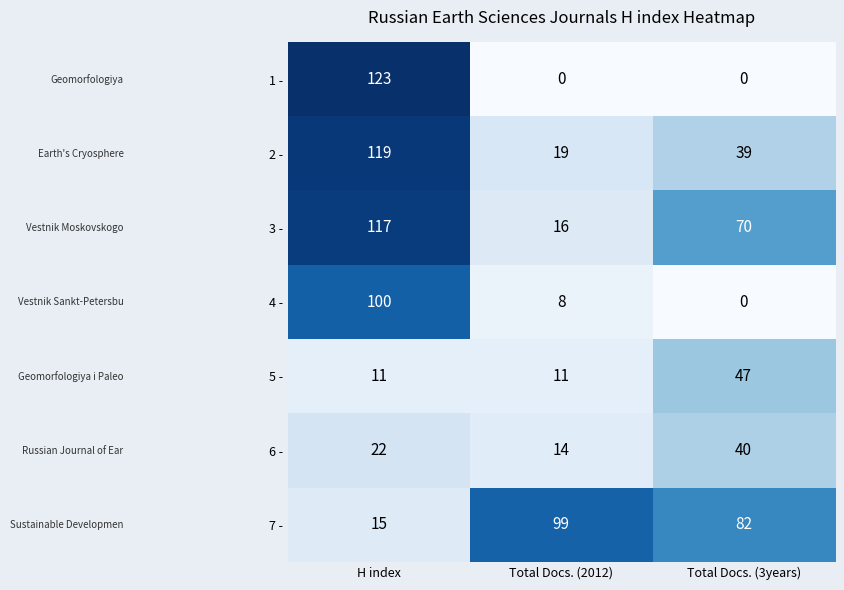

Reading right to left, extract all data points from this chart.

1 -: Total Docs. (3years)=0	Total Docs. (2012)=0	H index=123
2 -: Total Docs. (3years)=39	Total Docs. (2012)=19	H index=119
3 -: Total Docs. (3years)=70	Total Docs. (2012)=16	H index=117
4 -: Total Docs. (3years)=0	Total Docs. (2012)=8	H index=100
5 -: Total Docs. (3years)=47	Total Docs. (2012)=11	H index=11
6 -: Total Docs. (3years)=40	Total Docs. (2012)=14	H index=22
7 -: Total Docs. (3years)=82	Total Docs. (2012)=99	H index=15